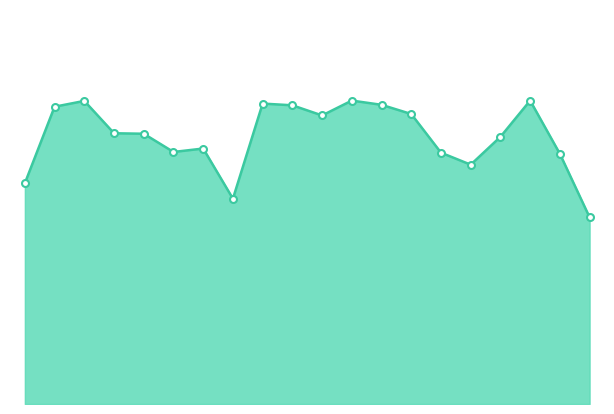

Does the chart have visible grid lines?

No